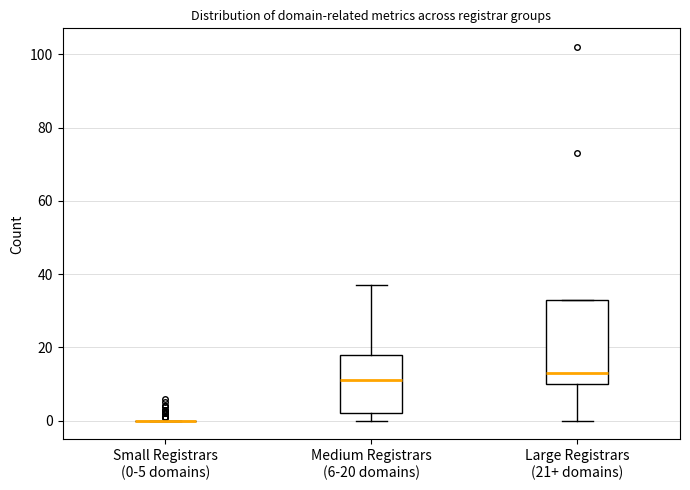

Reading left to right, transcribe this box plot: for each box, give where its median line is, the range the box spans, and where its two whiskers end, as read against the y-axis. The values are not printed on the chart, so give them approximately, as read against the axis.

Small Registrars (0-5 domains): box collapsed to a line at 0, whiskers 0 to 0
Medium Registrars (6-20 domains): median 12, box 2 to 18, whiskers 0 to 38
Large Registrars (21+ domains): median 14, box 10 to 34, whiskers 0 to 34